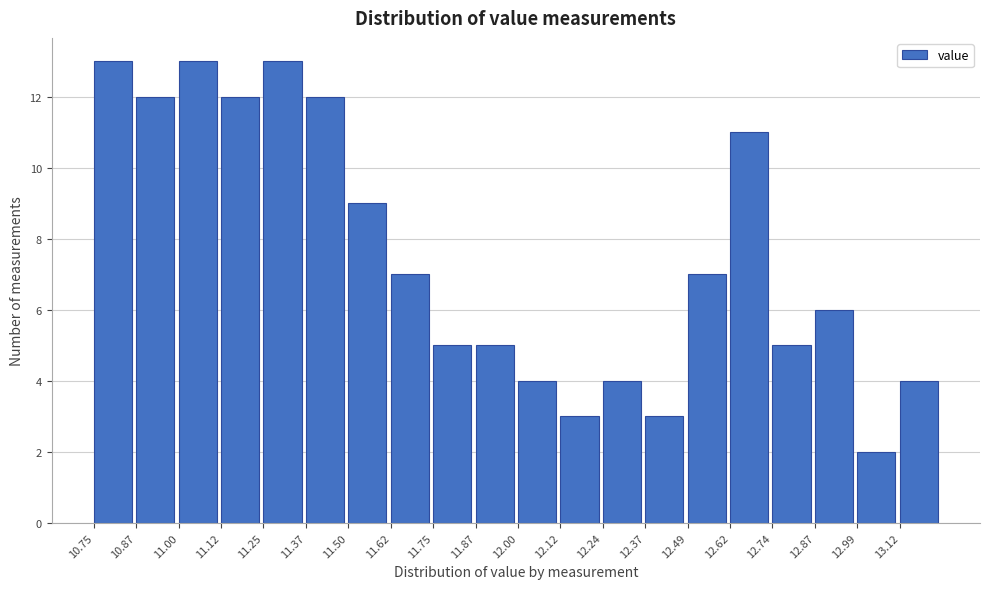

Reading left to right, list every bar in this chart as the range it spans on the x-axis followed by its height. Neither the bar edges nor the heights are printed on the chart, so give them approximately, as read against the axes.

10.76 to 10.88: 13
10.88 to 11.00: 12
11.00 to 11.12: 13
11.12 to 11.24: 12
11.24 to 11.38: 13
11.38 to 11.50: 12
11.50 to 11.62: 9
11.62 to 11.74: 7
11.74 to 11.88: 5
11.88 to 12.00: 5
12.00 to 12.12: 4
12.12 to 12.24: 3
12.24 to 12.36: 4
12.36 to 12.50: 3
12.50 to 12.62: 7
12.62 to 12.74: 11
12.74 to 12.86: 5
12.86 to 13.00: 6
13.00 to 13.12: 2
13.12 to 13.24: 4